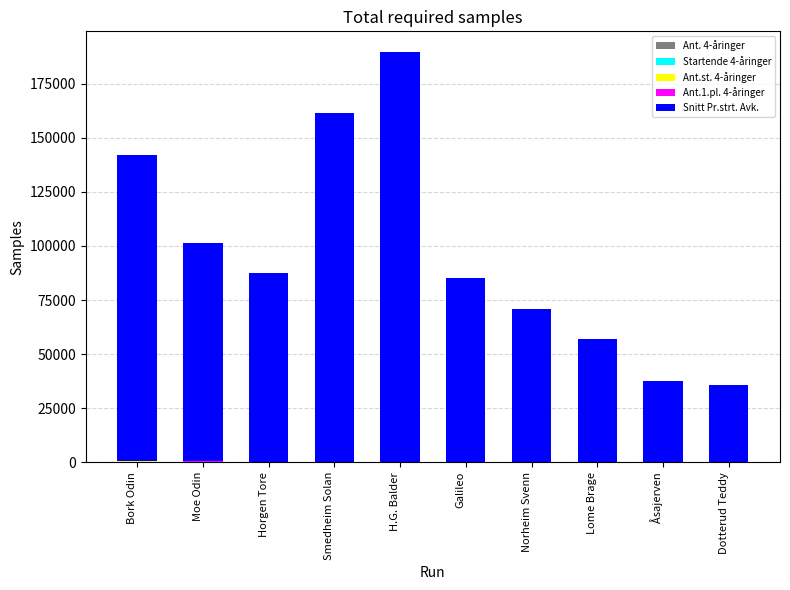

Are the bars grouped side by side (vs. stacked)?

No